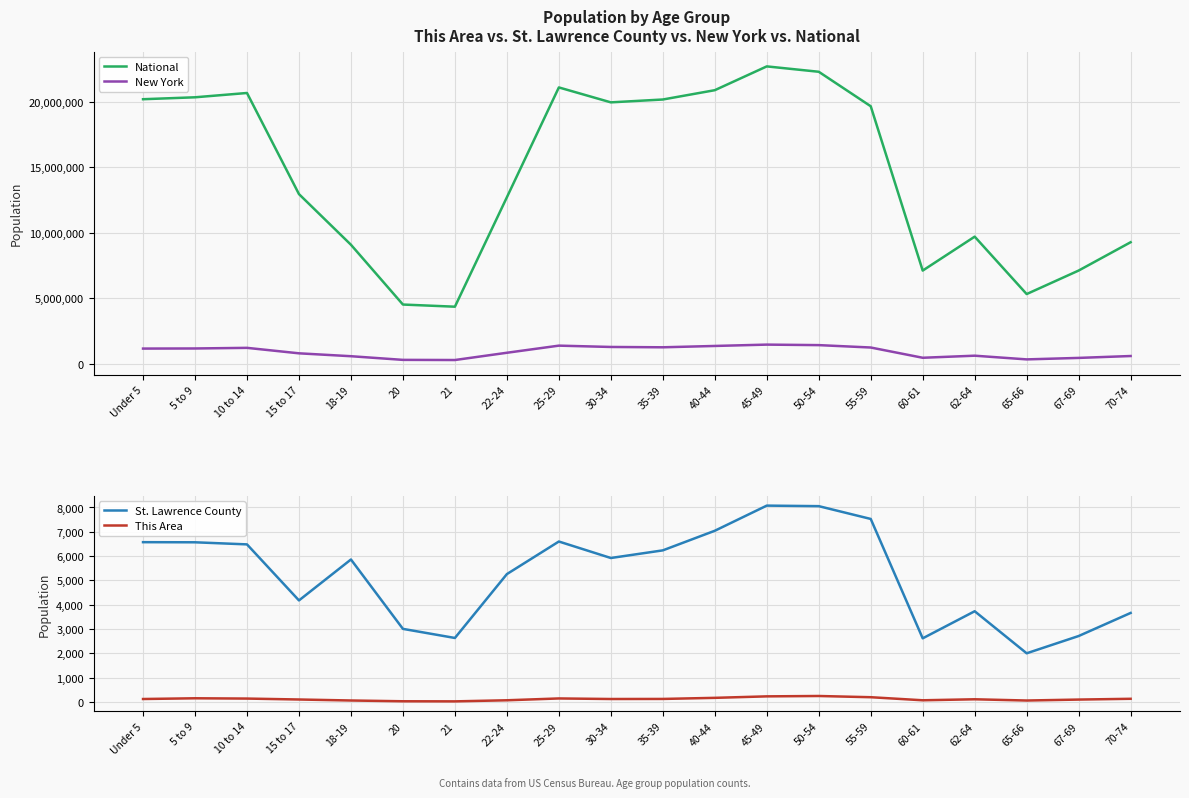

Which series has the largest range (max minus min)?

National